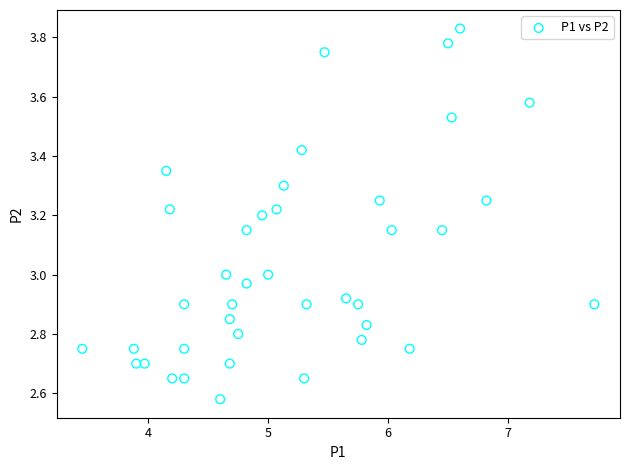

What is the range of X values (max minus min)?

4.3